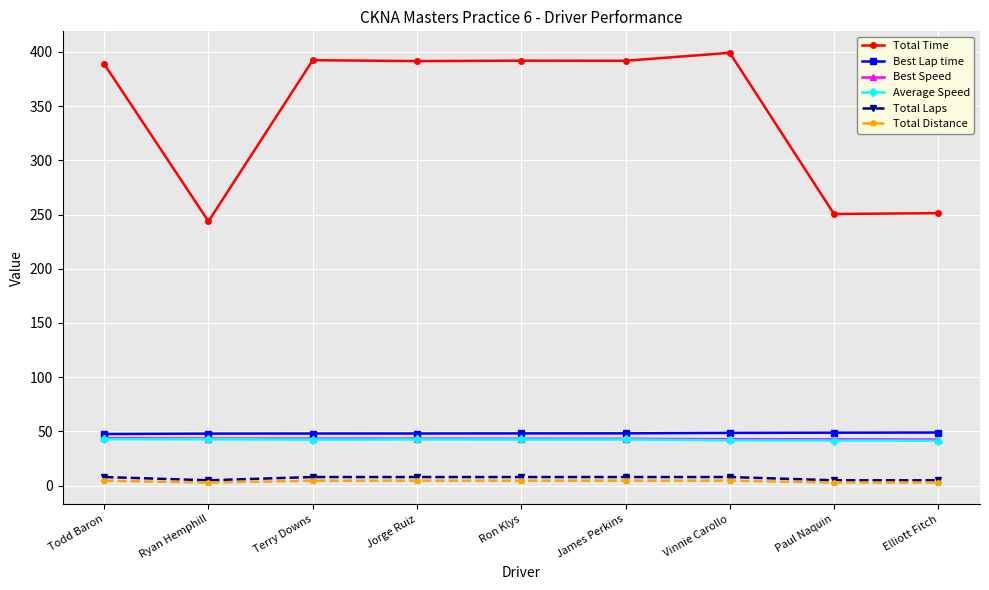

What position from the right is James Perkins?

4